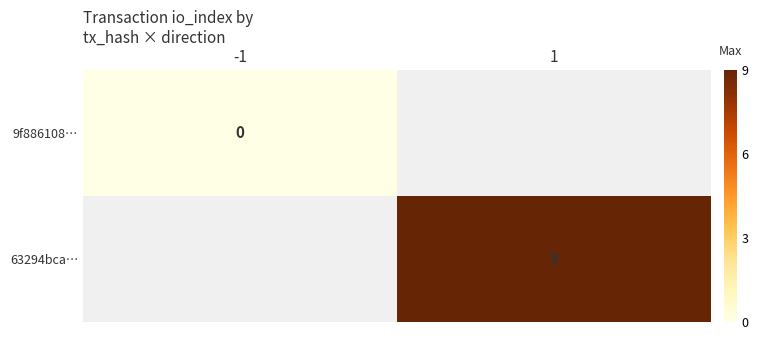

Which series has the largest total across all categories?

63294bca…